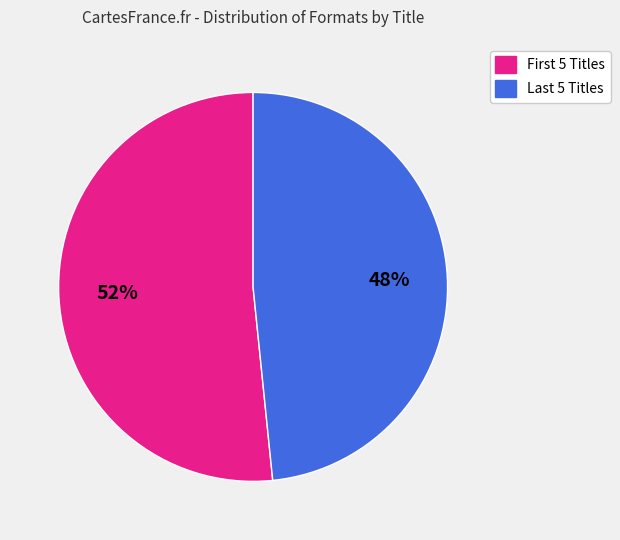

Is there any slice that represents more than half of the pie?

Yes